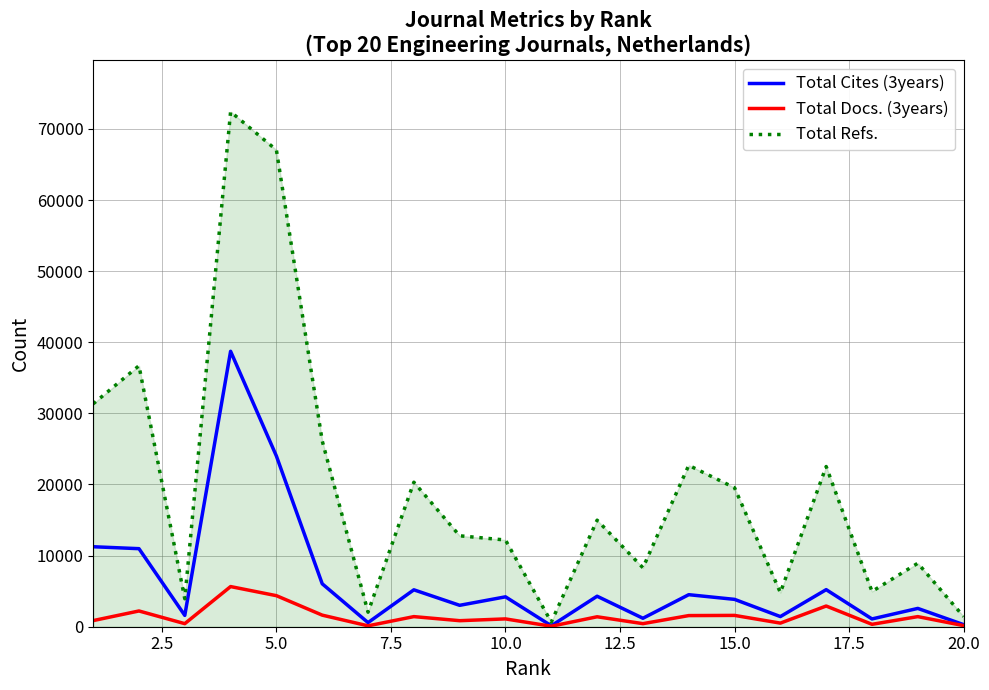

What is the maximum value shown in the chart?

72416